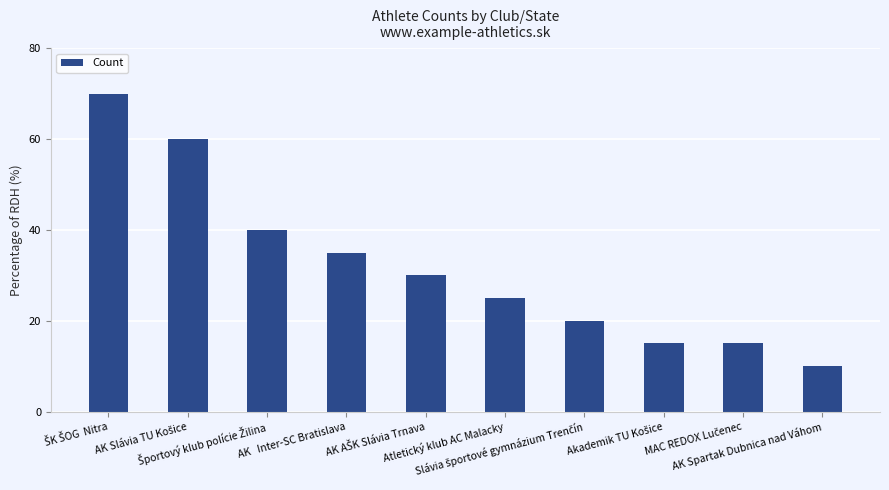

What is the minimum value shown in the chart?

10